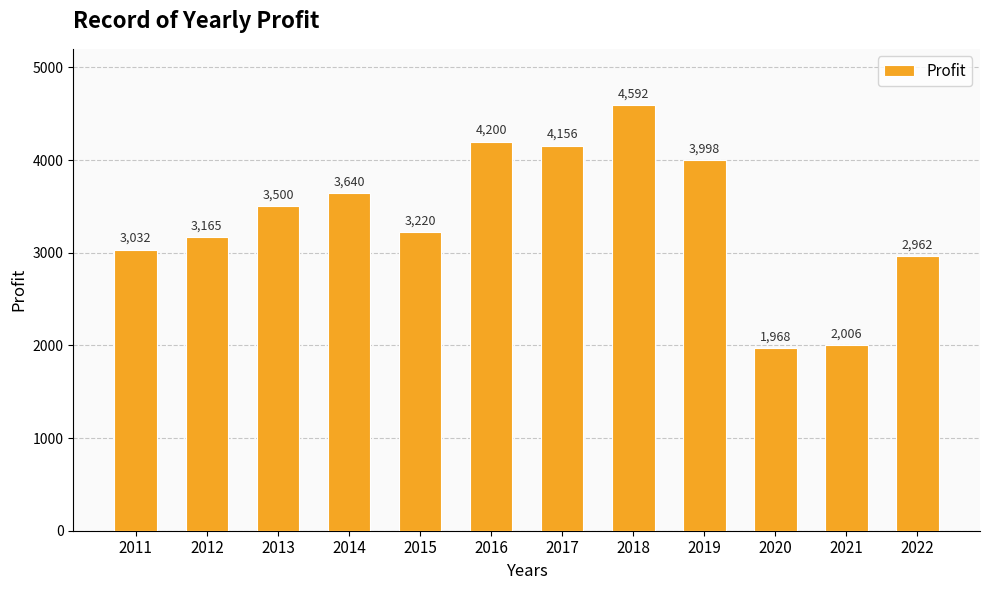

What is the change in value from 2011 to 2022?

-70